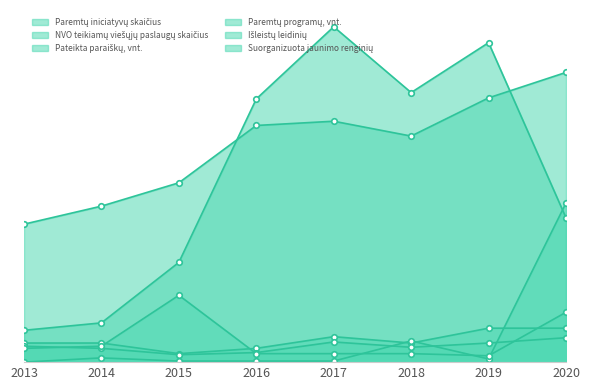

At which label does Paremtų programų, vnt. reach its peak?

2020